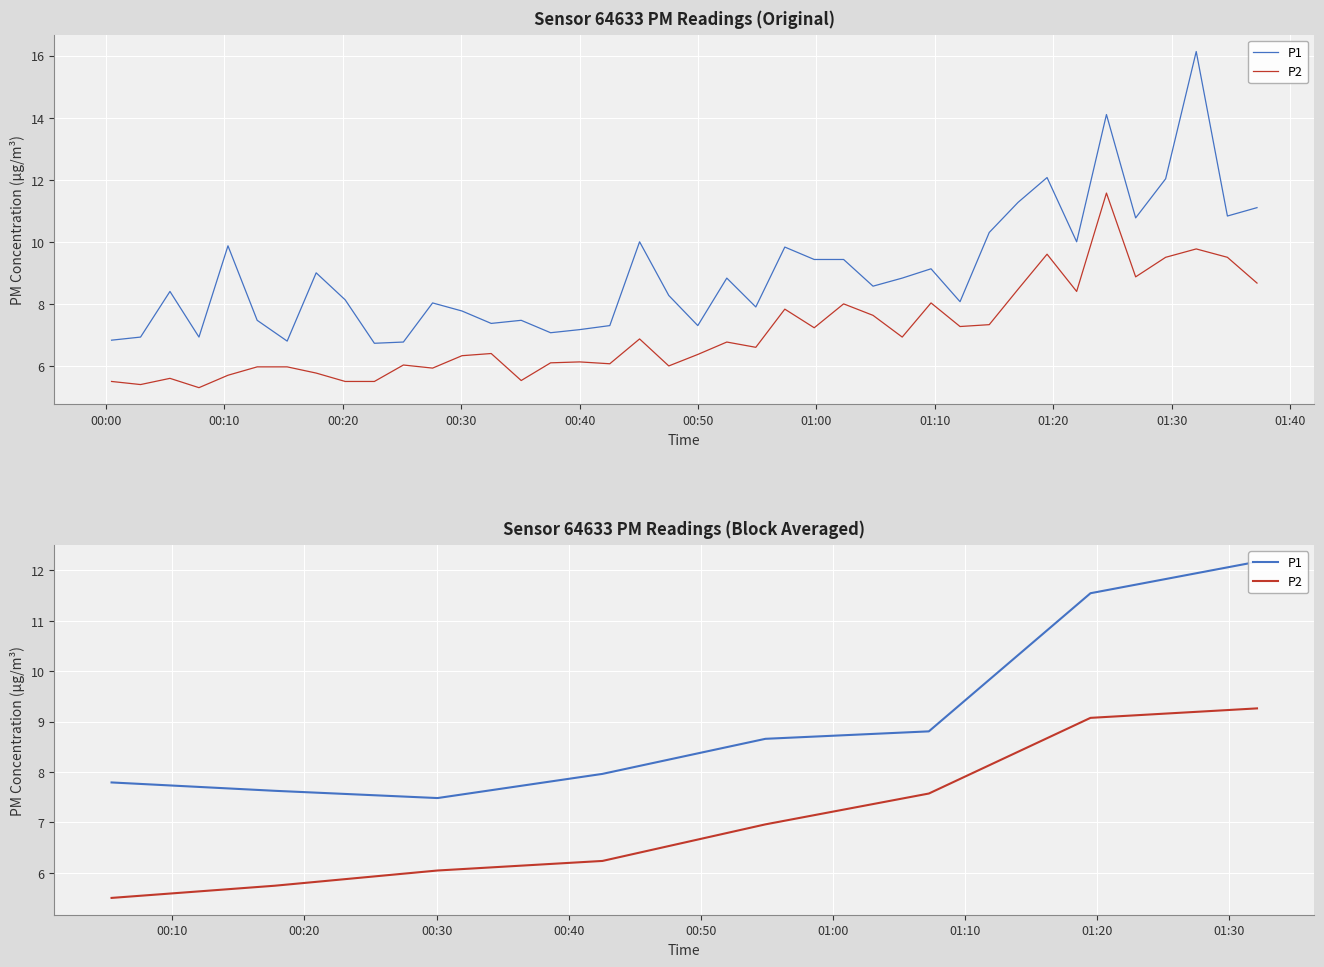

What is the difference between the maximum and minimum values in the P1 series?

4.7